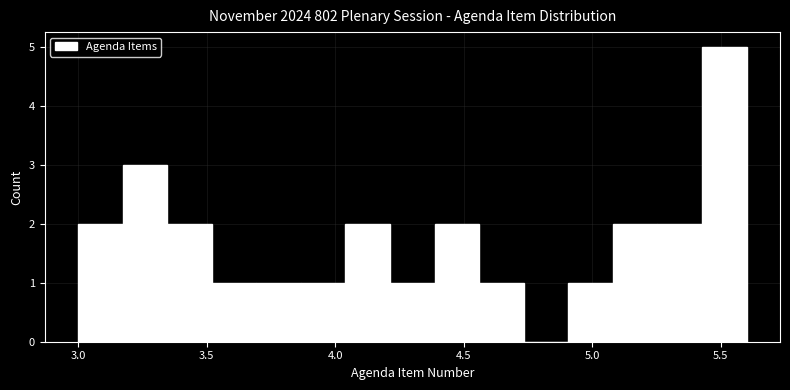

Around what value on the x-axis is the tallest bar? Give the approximate position of its centre, as read against the axis.

5.50